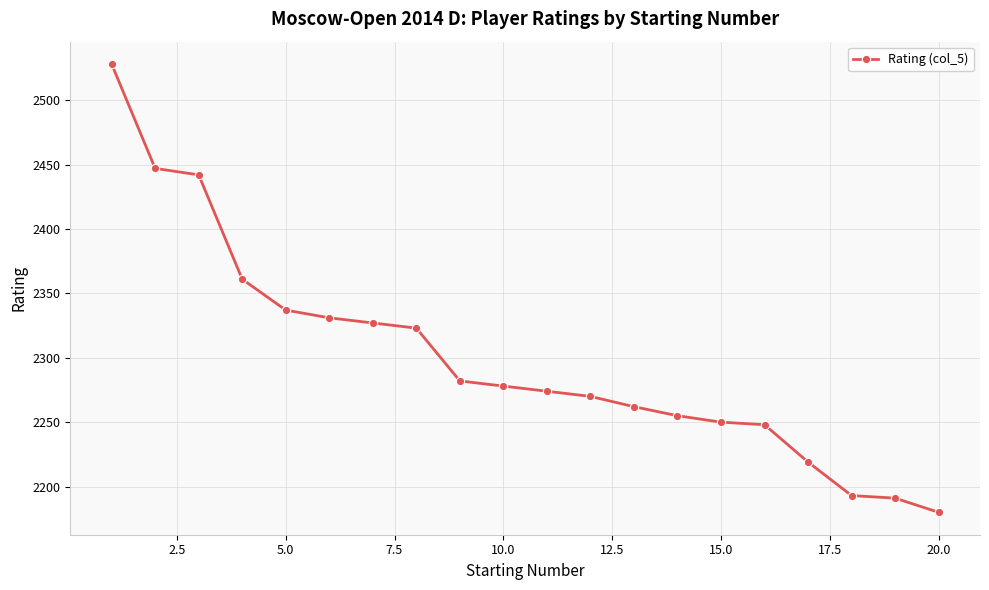

What is the maximum value shown in the chart?

2528